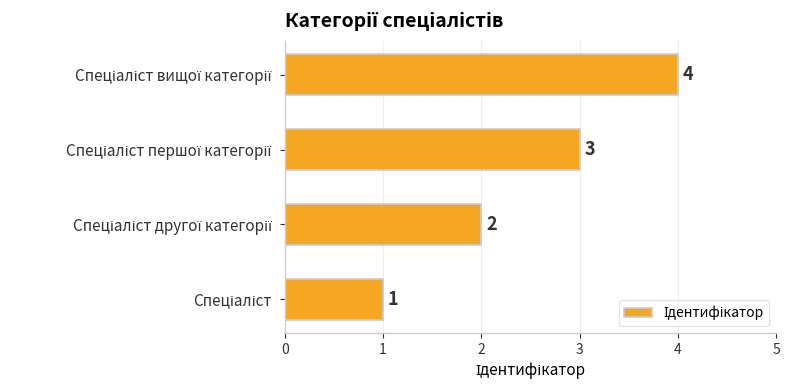

What is the maximum value shown in the chart?

4